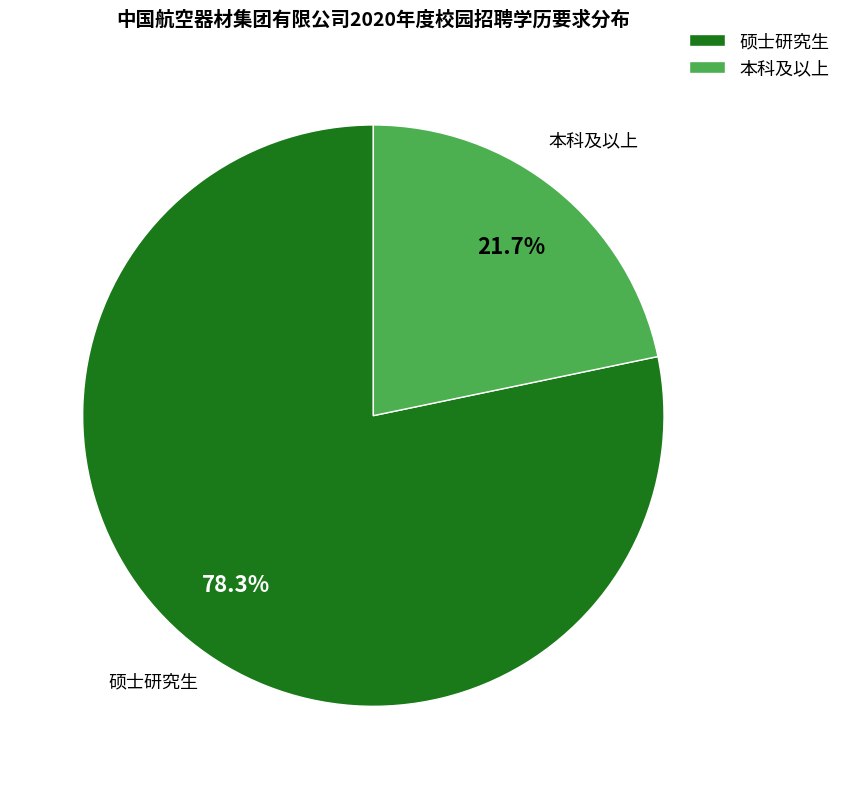

True or false: 硕士研究生 accounts for 93% of the total.

False